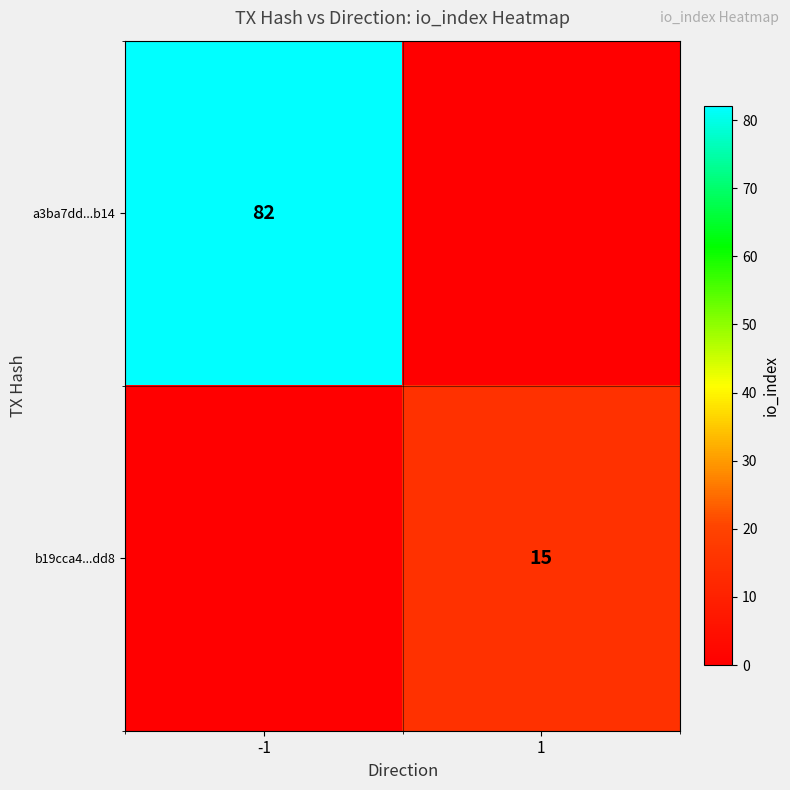

The a3ba7dd...b14 series shows 82 at -1. True or false?

True